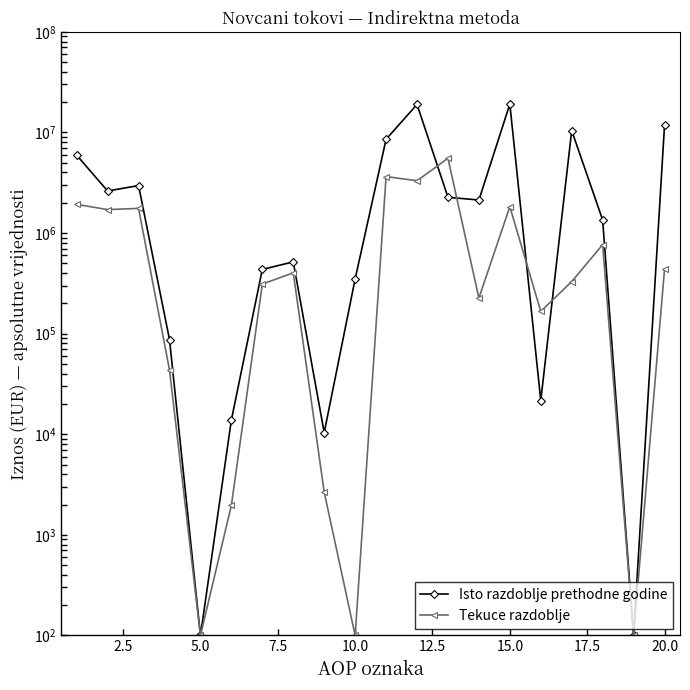

What is the difference between the maximum and minimum values in the Tekuce razdoblje series?

5532270